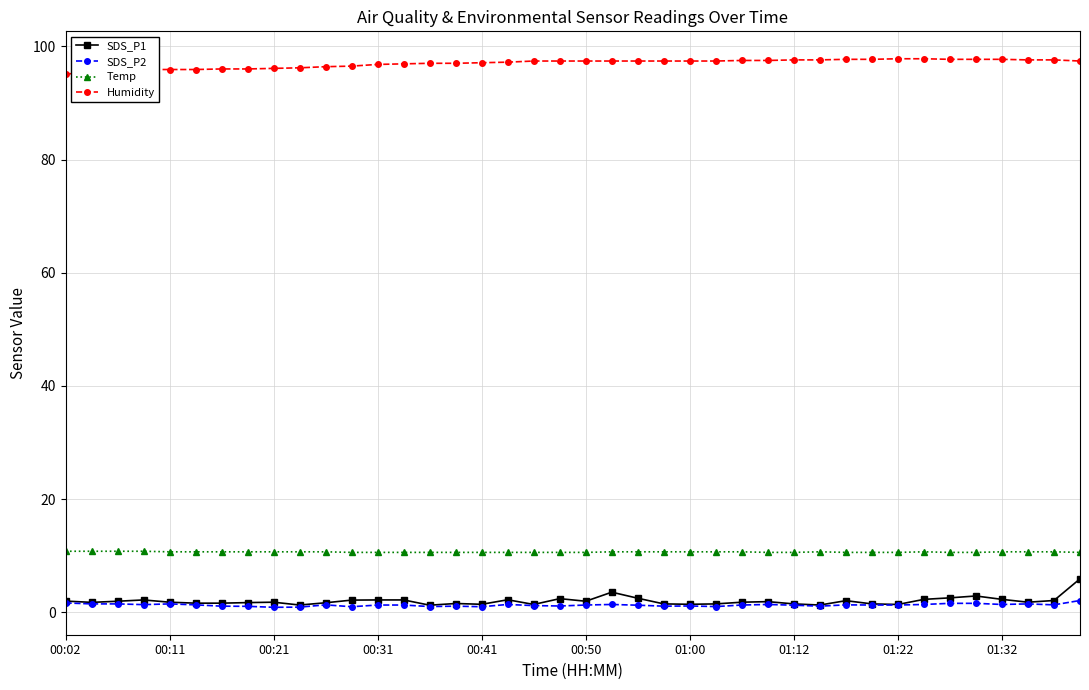

What is the highest value of the Temp series?

10.8